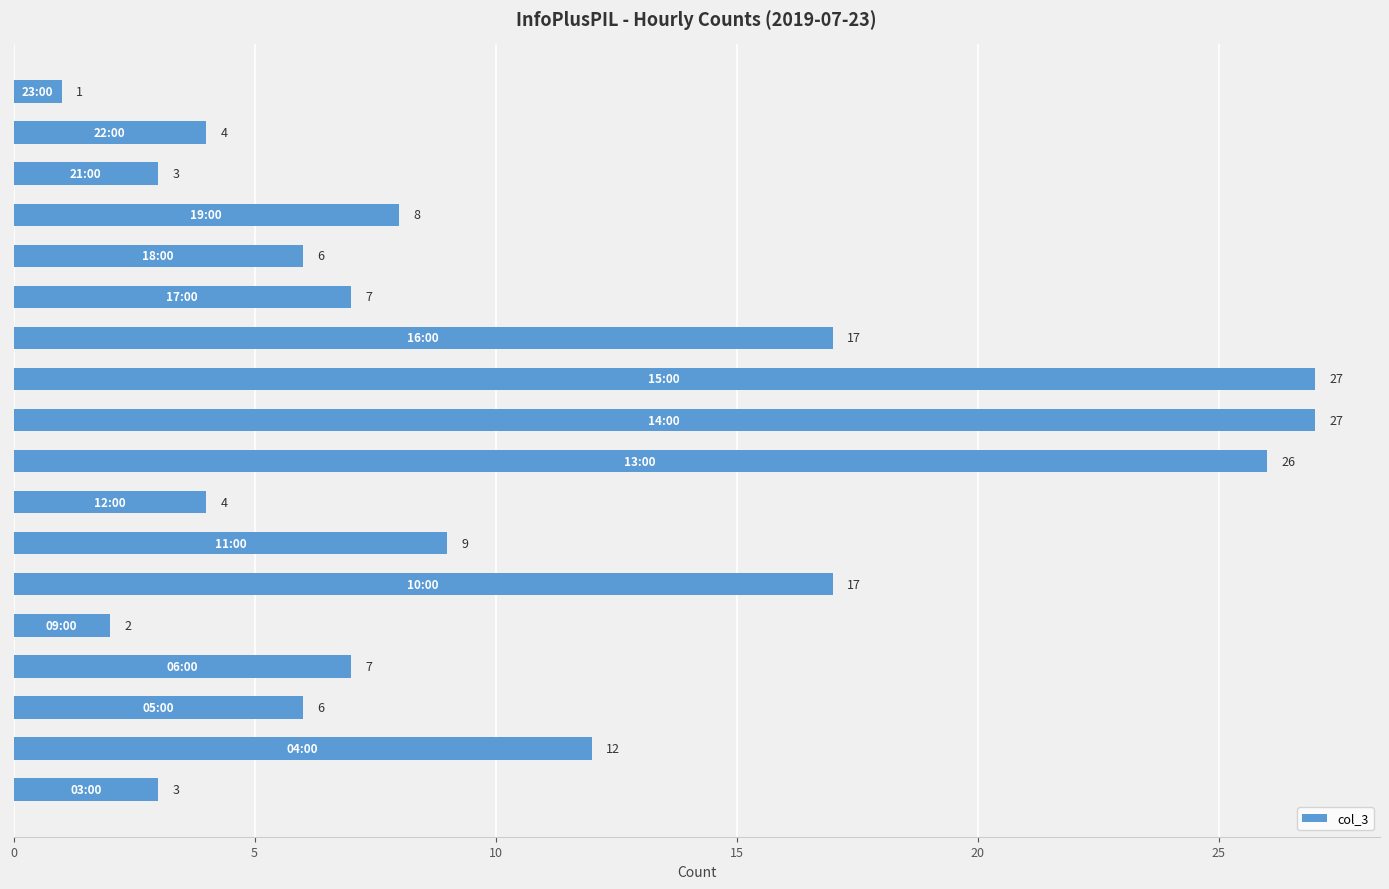

What is the sum of all values?

186